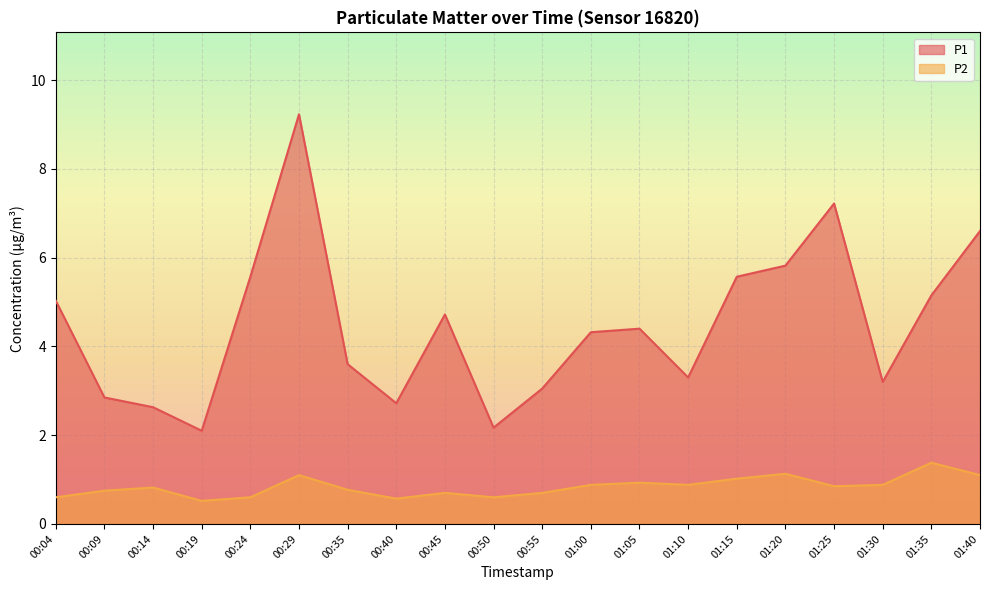

True or false: P1 and P2 intersect in this chart.

False